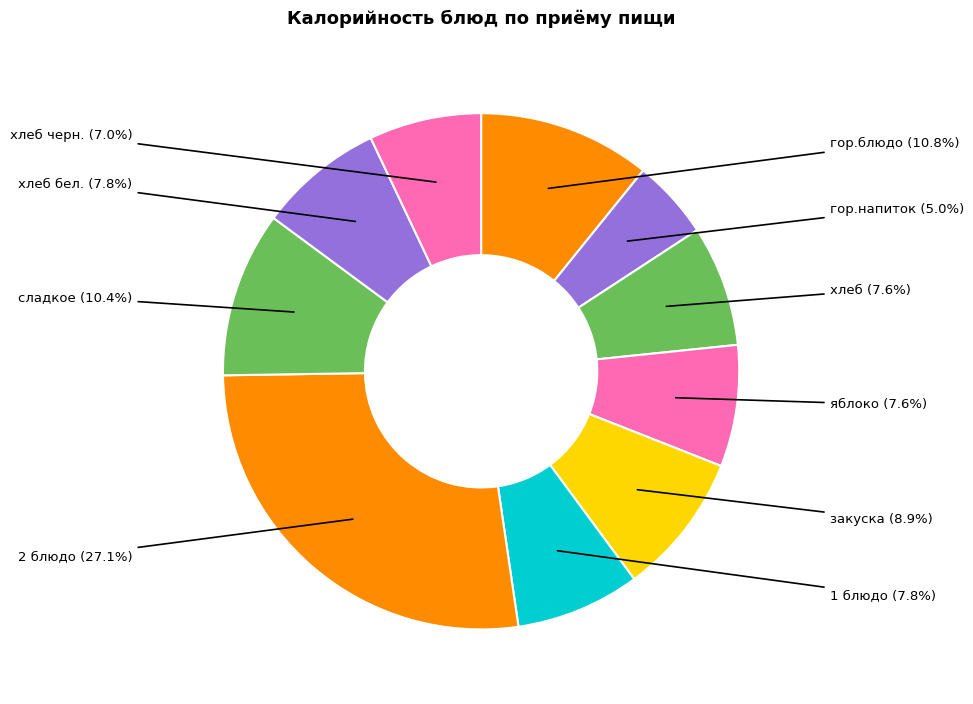

True or false: 1 блюдо accounts for 8% of the total.

True